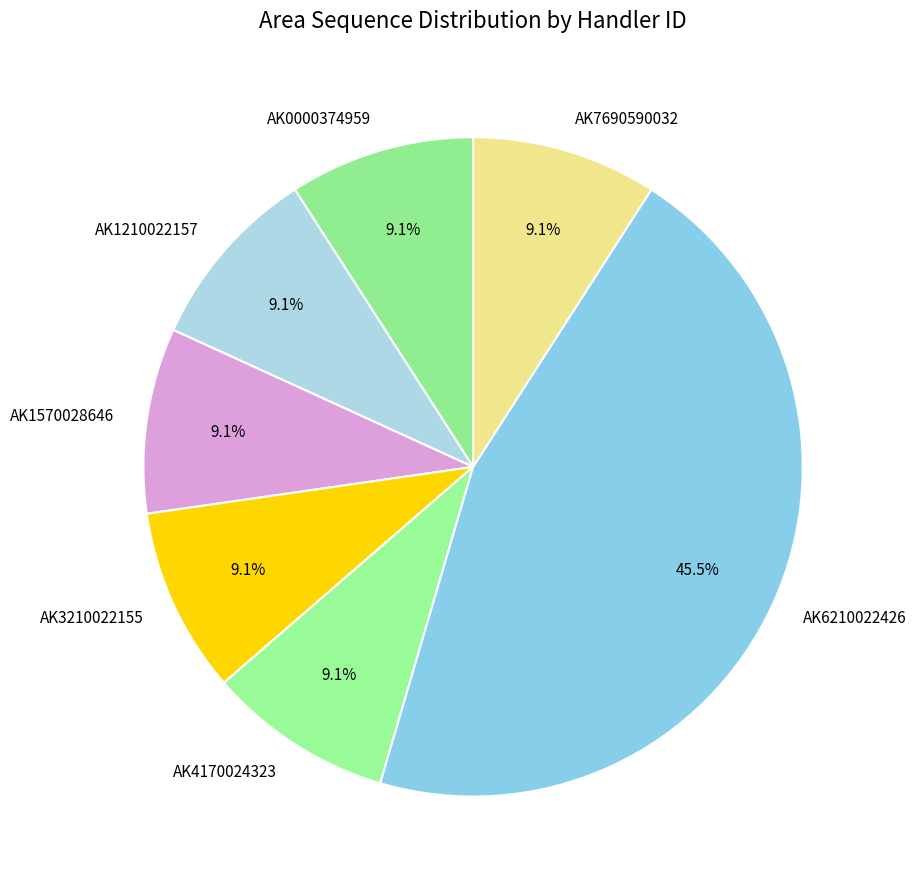

Which category has the biggest portion of the pie?

AK6210022426